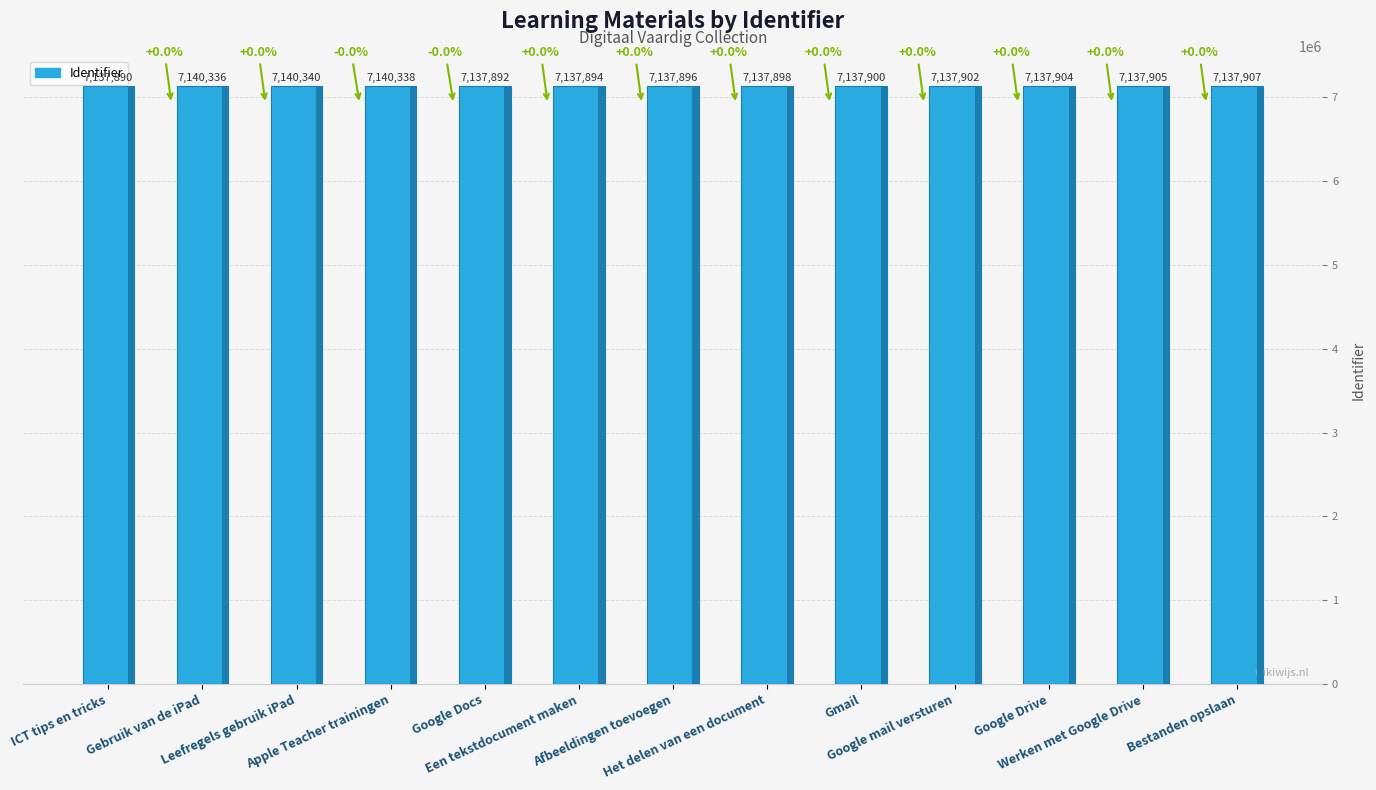

Which has a higher value, Google Docs or Gmail?

Gmail